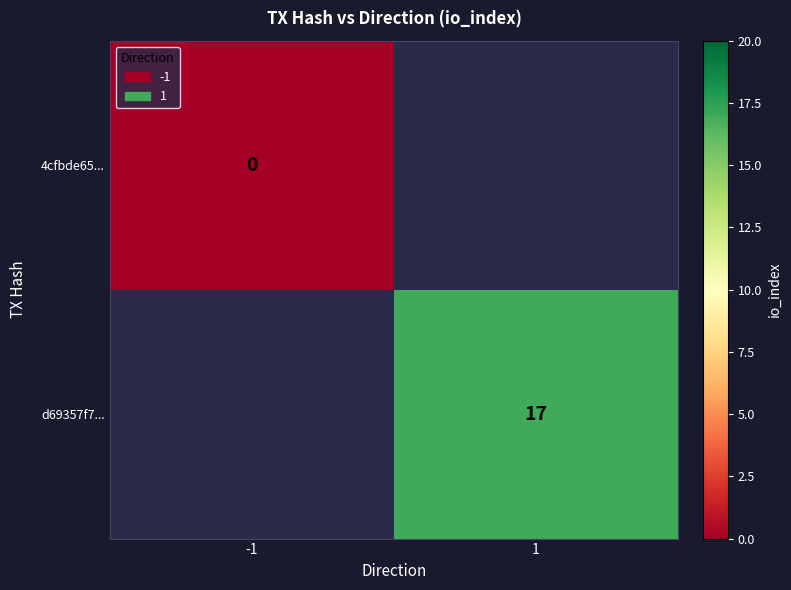

Is the value of 4cfbde65... at -1 greater than the value of d69357f7... at 1?

No